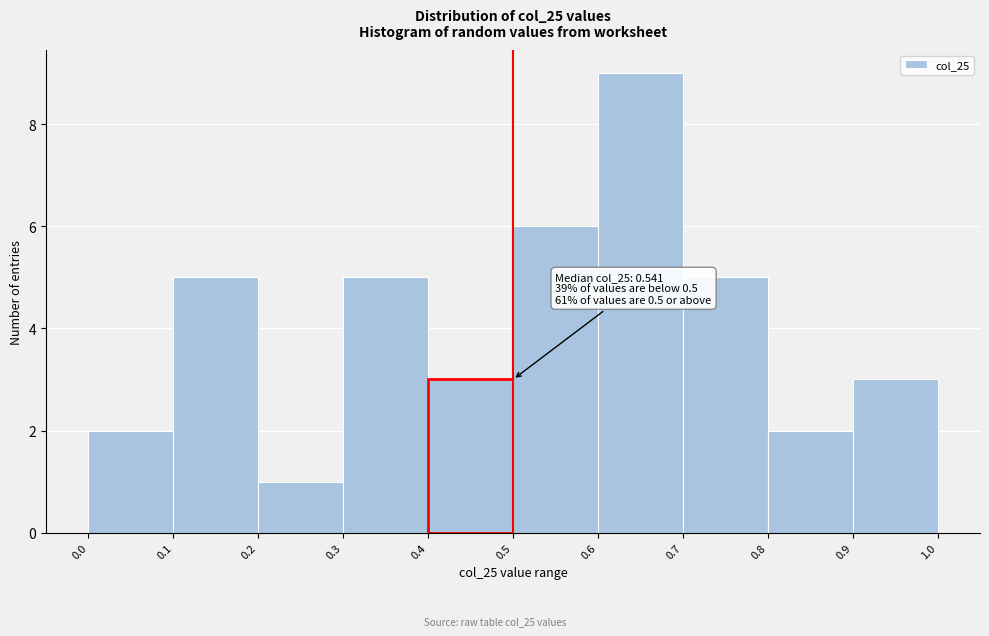

Over which range of the x-axis is the bar tallest?

0.6 to 0.7